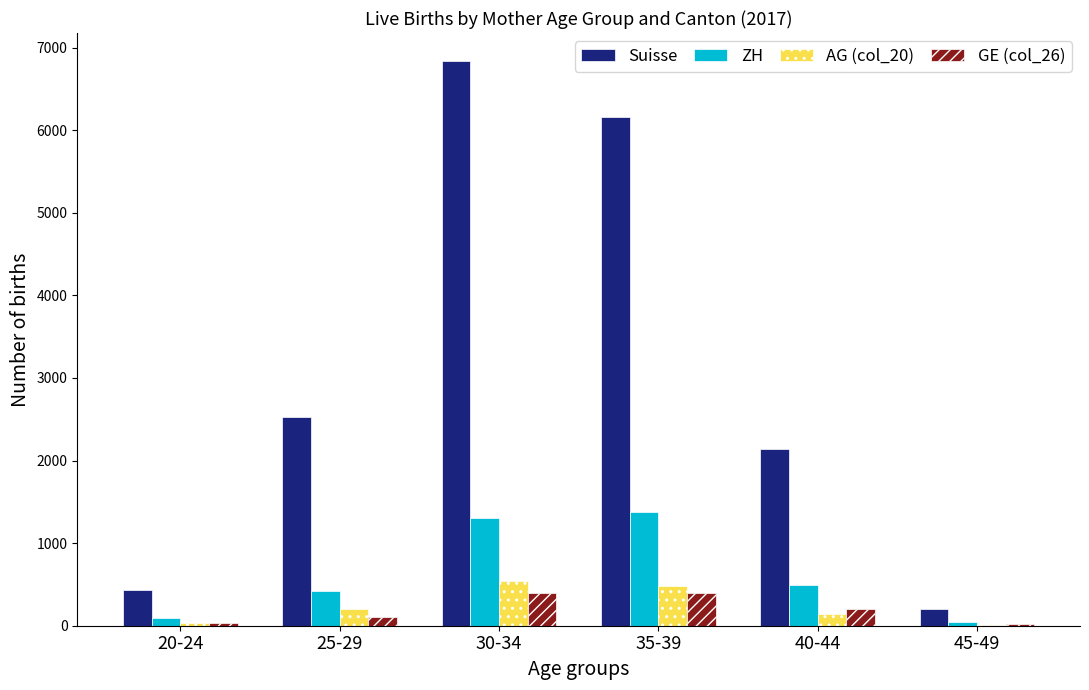

The GE (col_26) series shows 111 at 25-29. True or false?

True